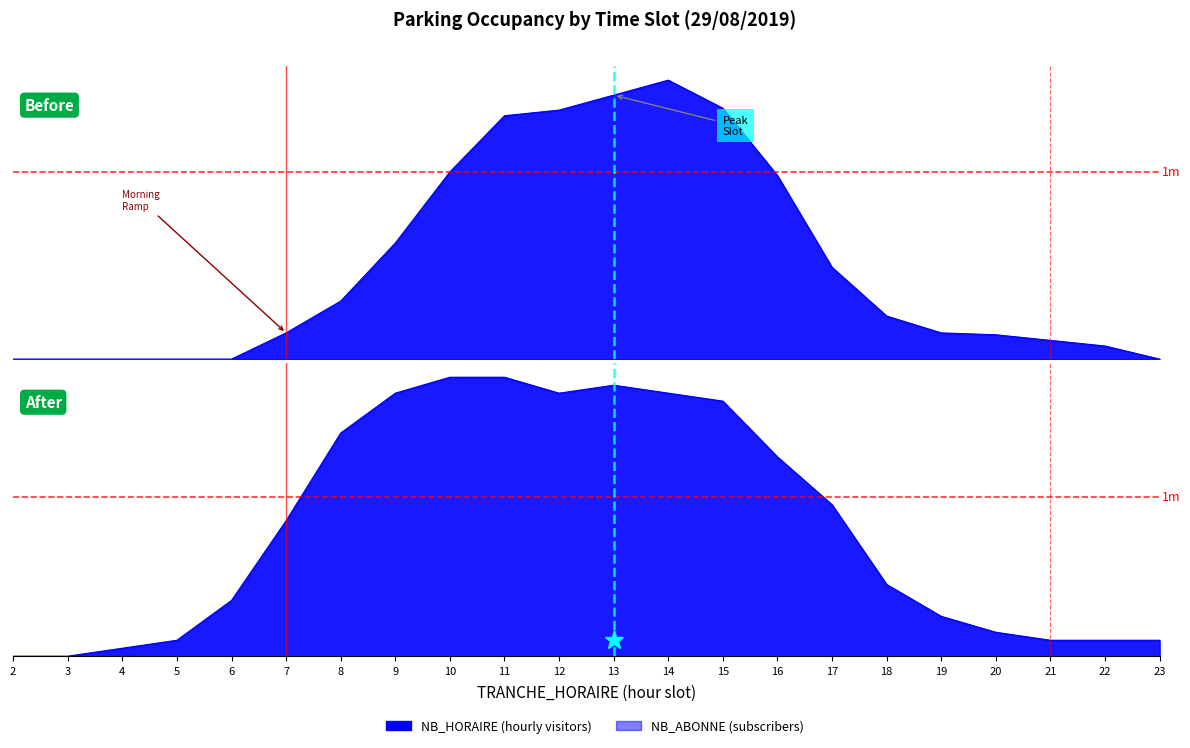

Where is the first local minimum for NB_ABONNE?

12